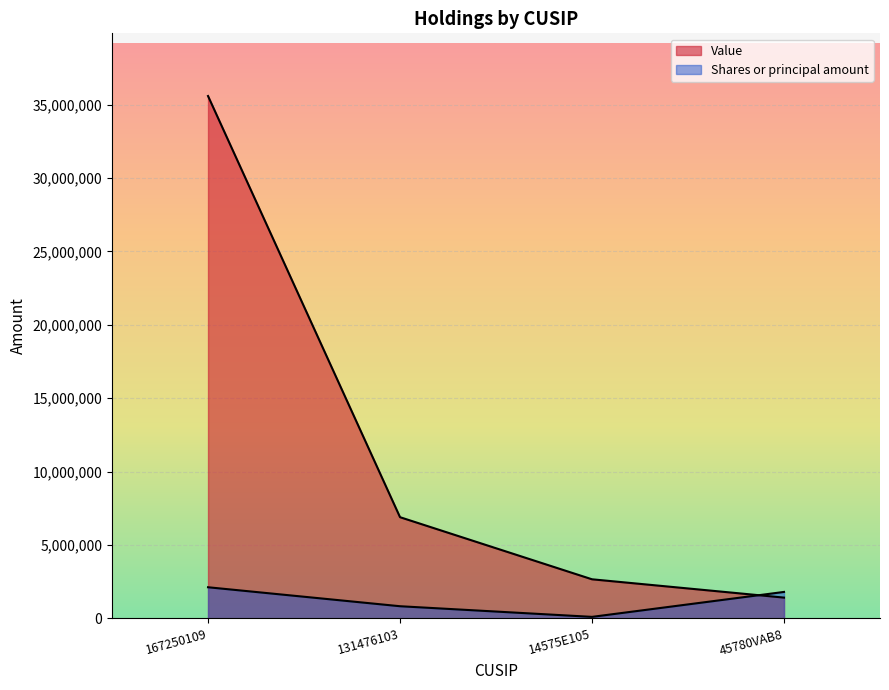

Reading right to left, what are all the values shown in this chart?

Value: 1413000	2661000	6893000	35594000
Shares or principal amount: 1800000	100000	825512	2118678